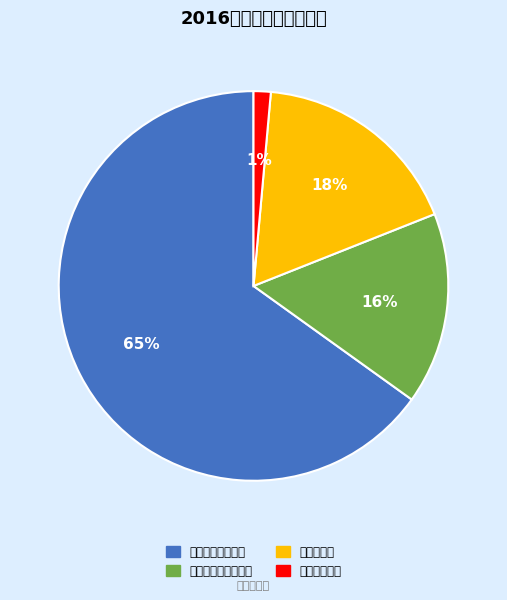

What is the largest slice in the pie chart?

一般公共服务支出